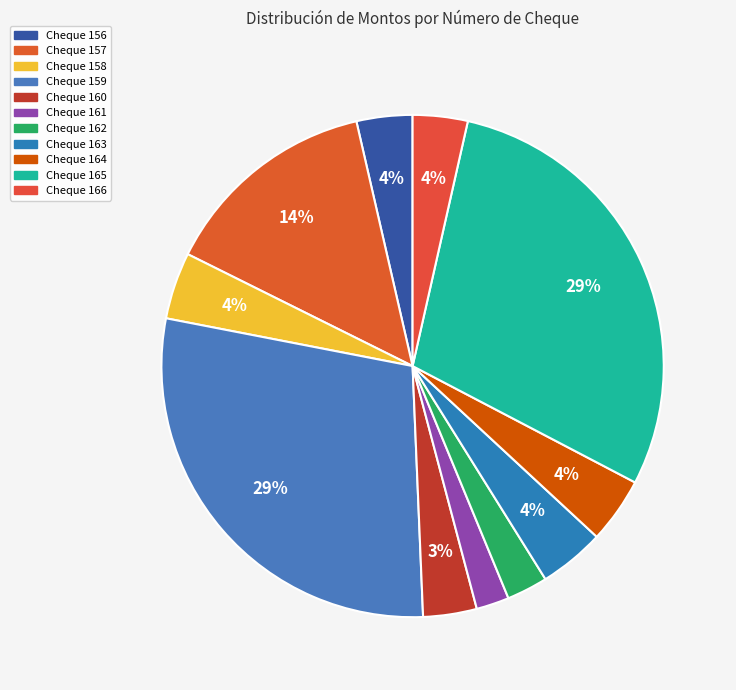

How many segments does this pie chart have?

11